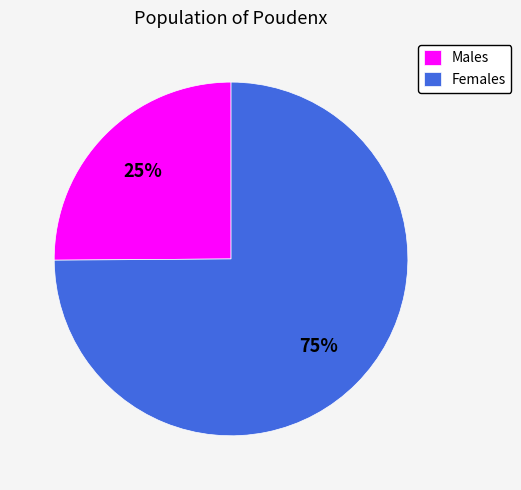

To the nearest percent, what is the difference between the largest and smallest slice percentages?

50%